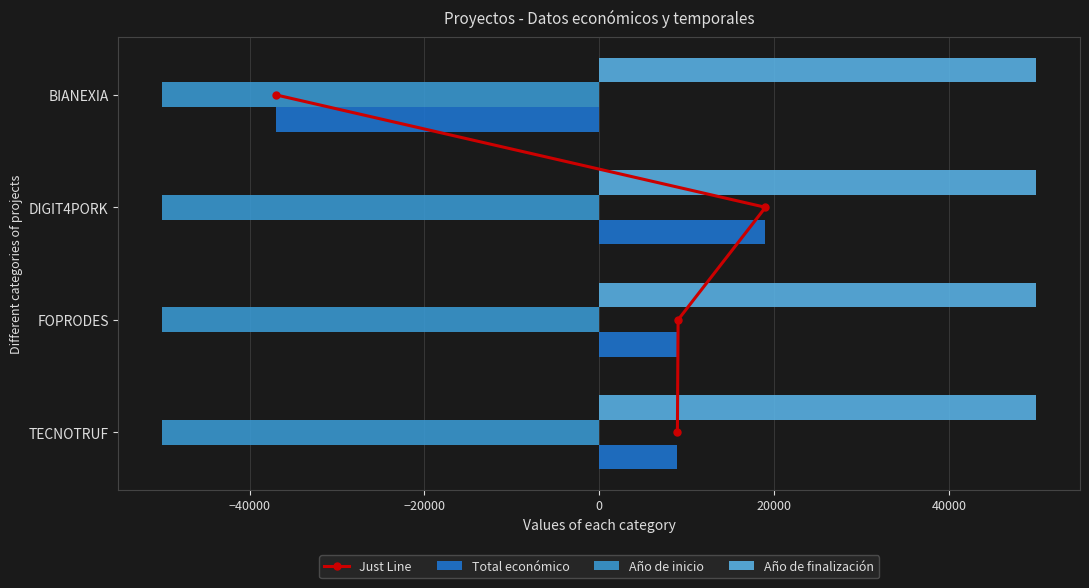

Is it true that Año de finalización equals 11795 at TECNOTRUF?

False